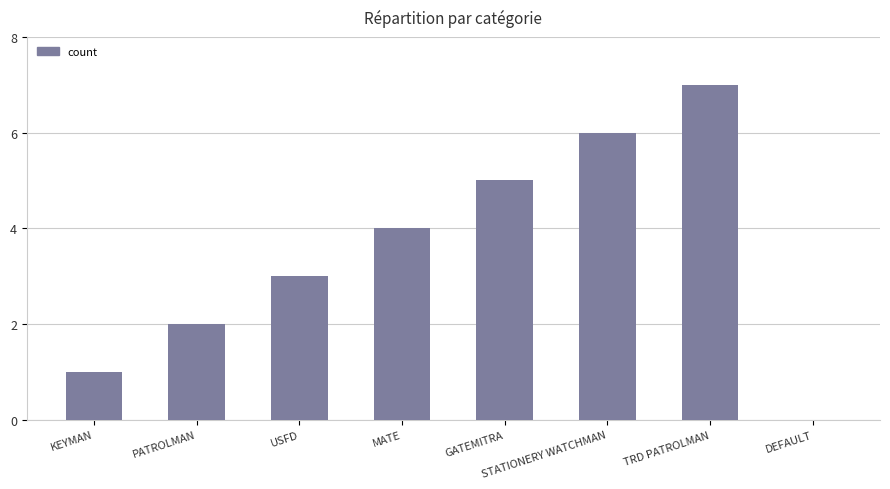

Reading right to left, what are all the values shown in this chart?

0	7	6	5	4	3	2	1